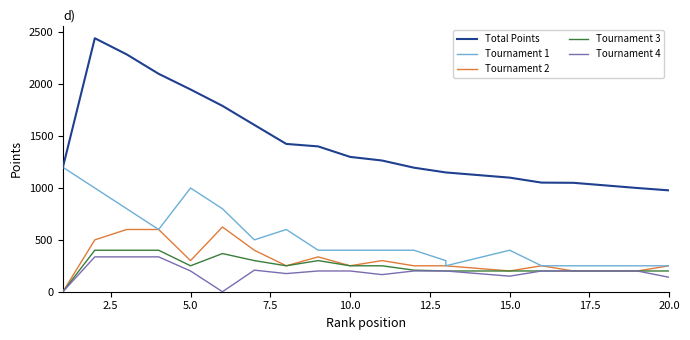

How many interior local valleys does the Tournament 3 series have?

2